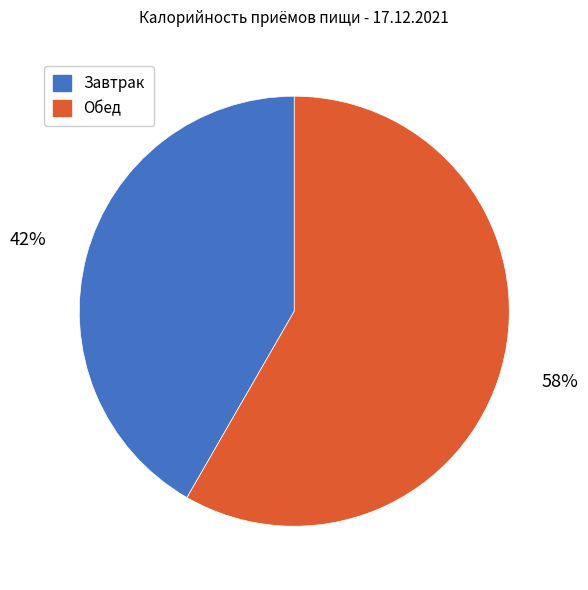

To the nearest percent, what is the average slice percentage?

50%